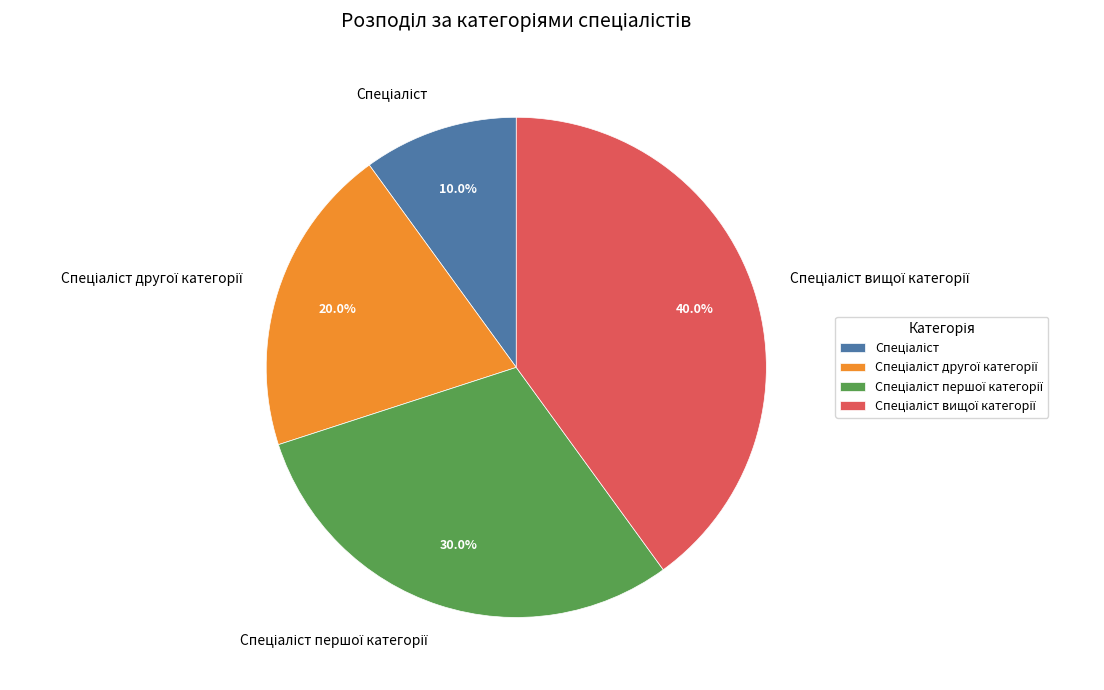

Does any single category account for the majority?

No